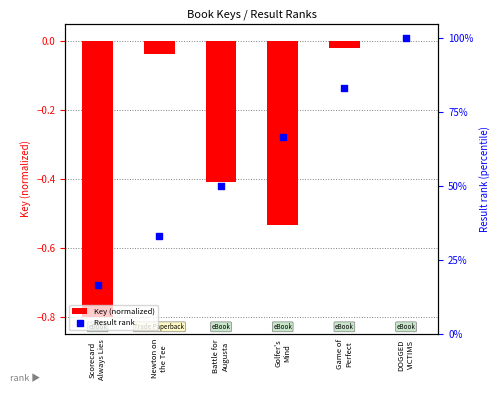

Which series has the widest spread of Y values?

Result rank